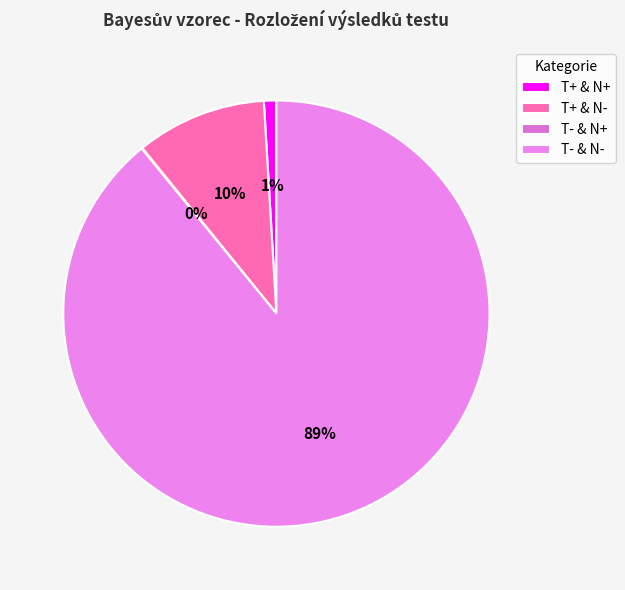

Combined, what portion of the pie is T+ & N- and T- & N-?

99.0%